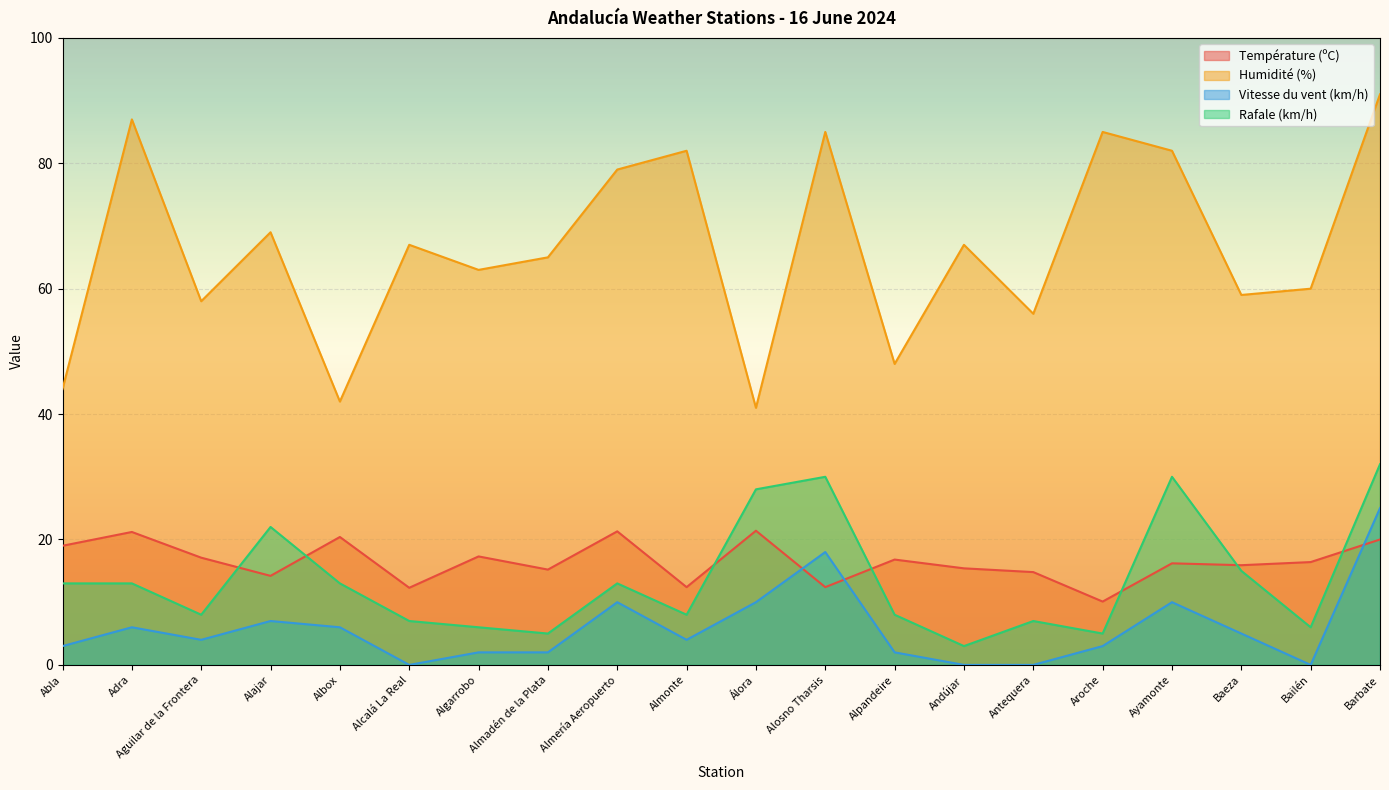

True or false: Température (ºC) has a value of 14.8 at Antequera.

True